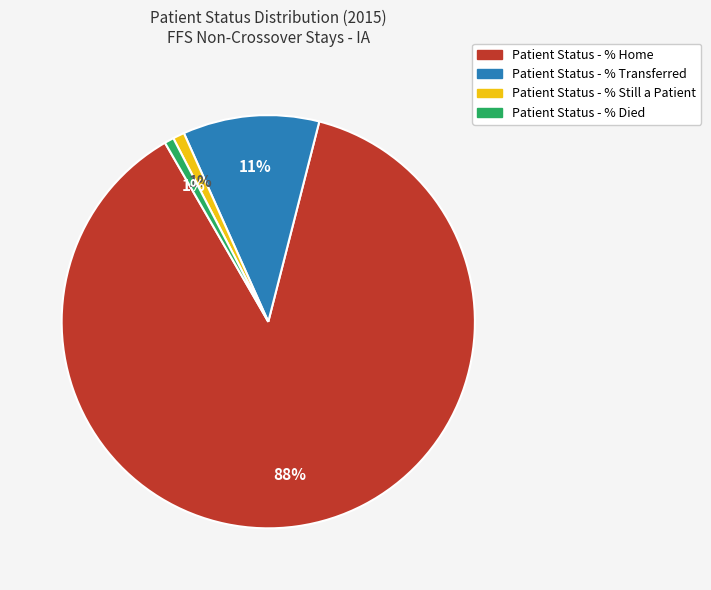

How many slices are in this pie chart?

4